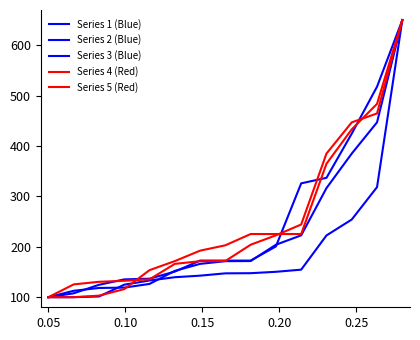

How many lines are shown in the chart?

5